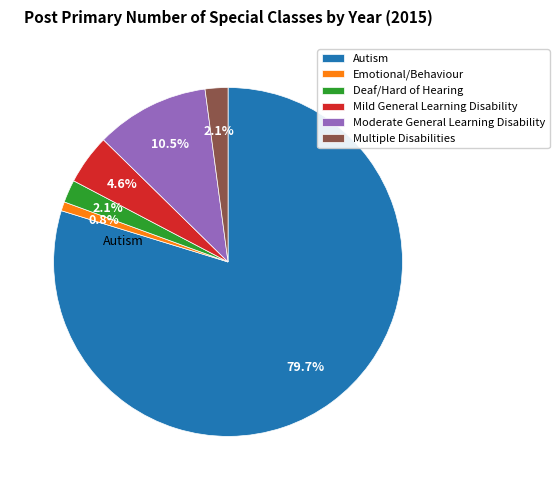

Which has a higher value, Multiple Disabilities or Autism?

Autism